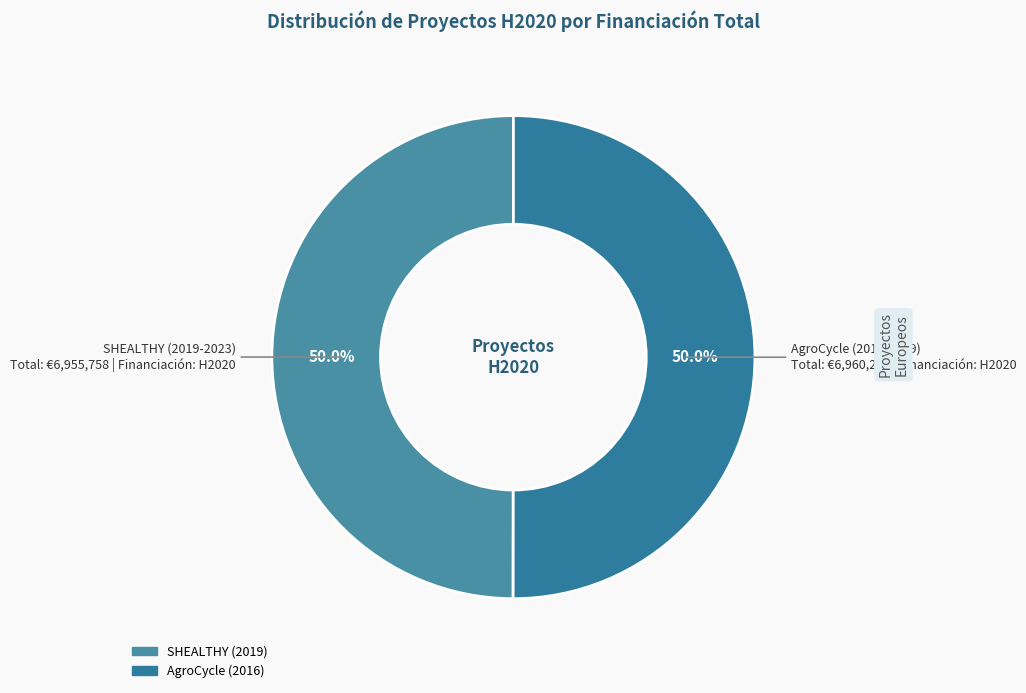

How many segments does this pie chart have?

2